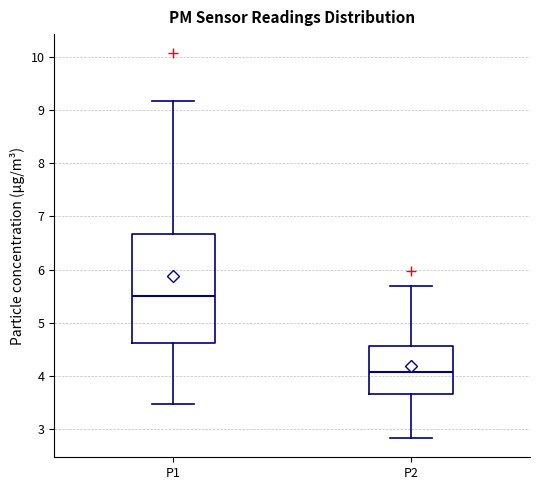

Reading left to right, transcribe this box plot: for each box, give where its median line is, the range the box spans, and where its two whiskers end, as read against the y-axis. The values are not printed on the chart, so give them approximately, as read against the axis.

P1: median 5.5, box 4.6 to 6.7, whiskers 3.5 to 9.2
P2: median 4.1, box 3.7 to 4.6, whiskers 2.8 to 5.7